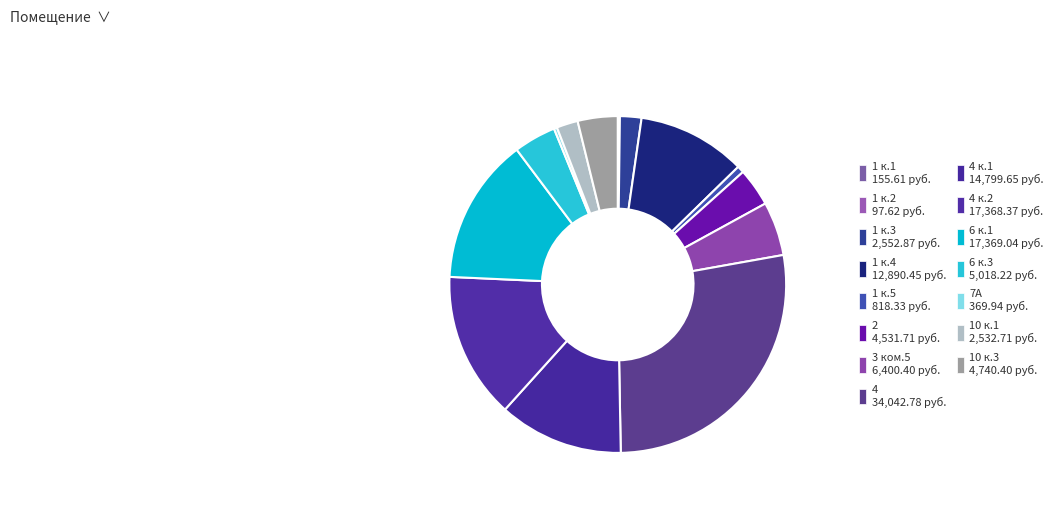

To the nearest percent, what is the difference between the largest and smallest slice percentages?

27%